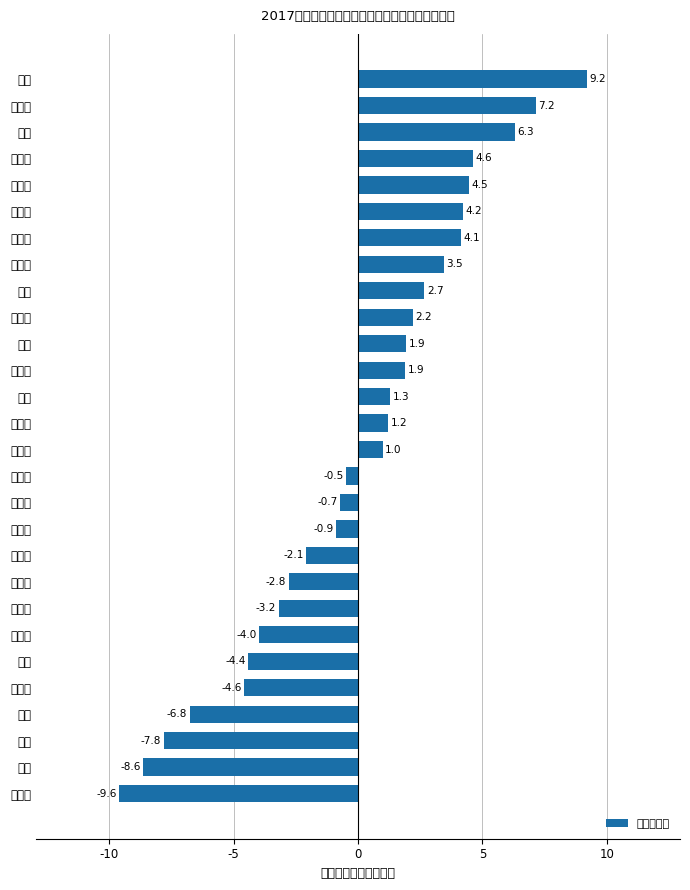

Count the number of categories in the chart.

28